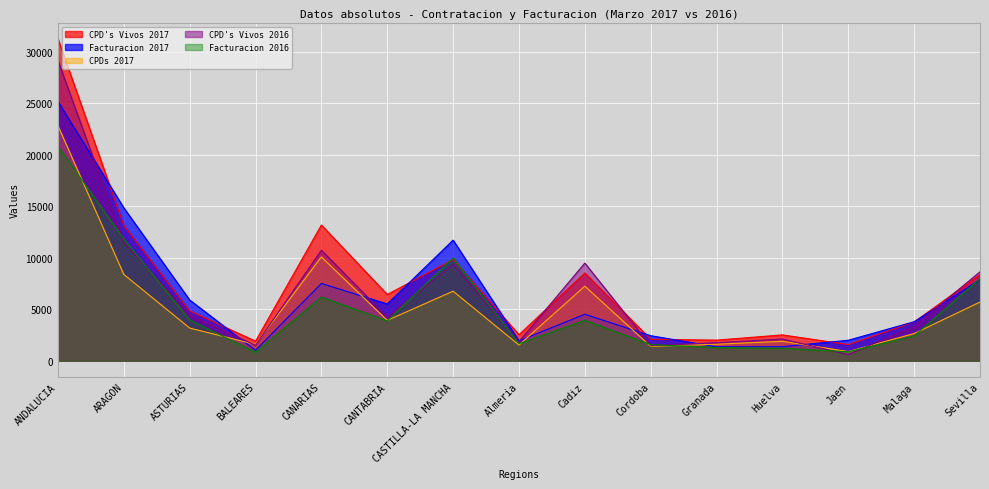

How many values in the Facturacion 2016 series are below 3856?

7